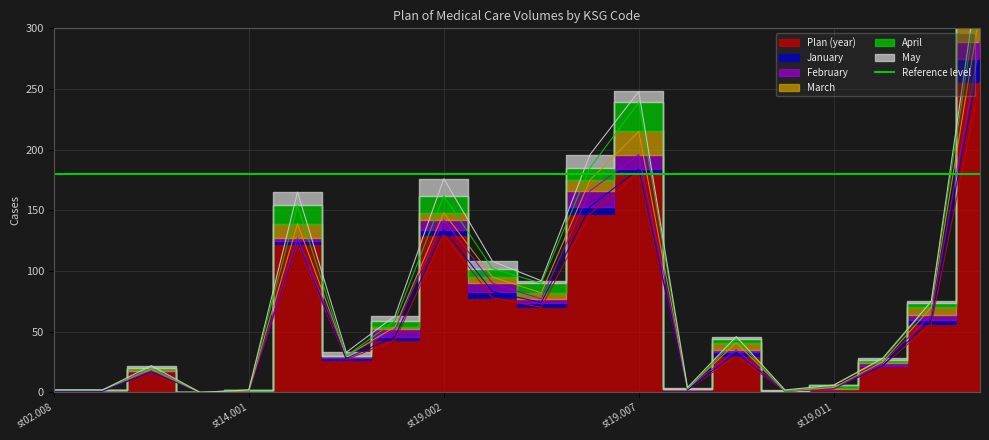

Rank the series by their maximum value, from lowest to highest.

February, May, January, April, March, Plan (year)